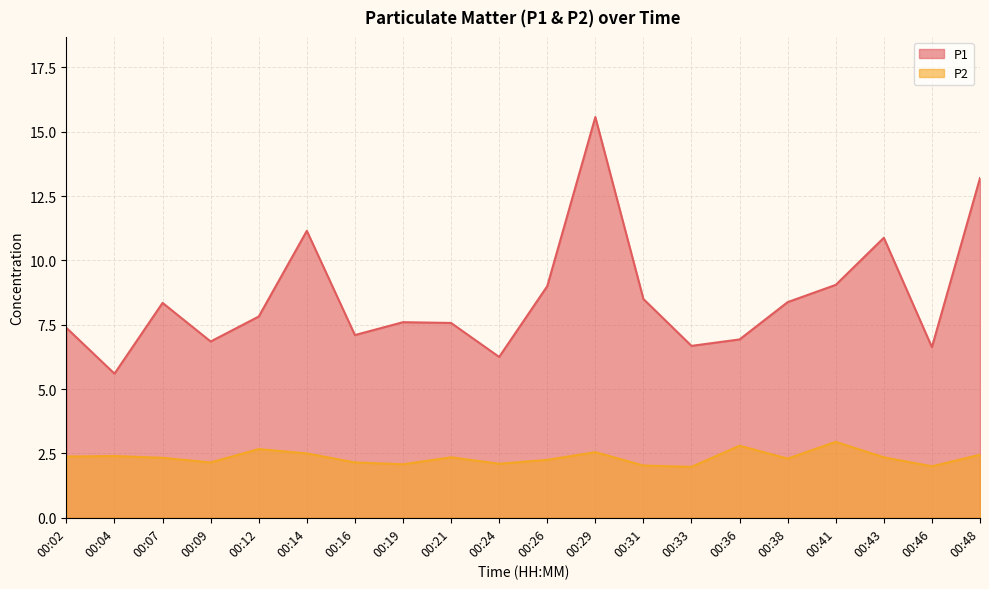

True or false: P2 has more than 1 interior local peaks.

True